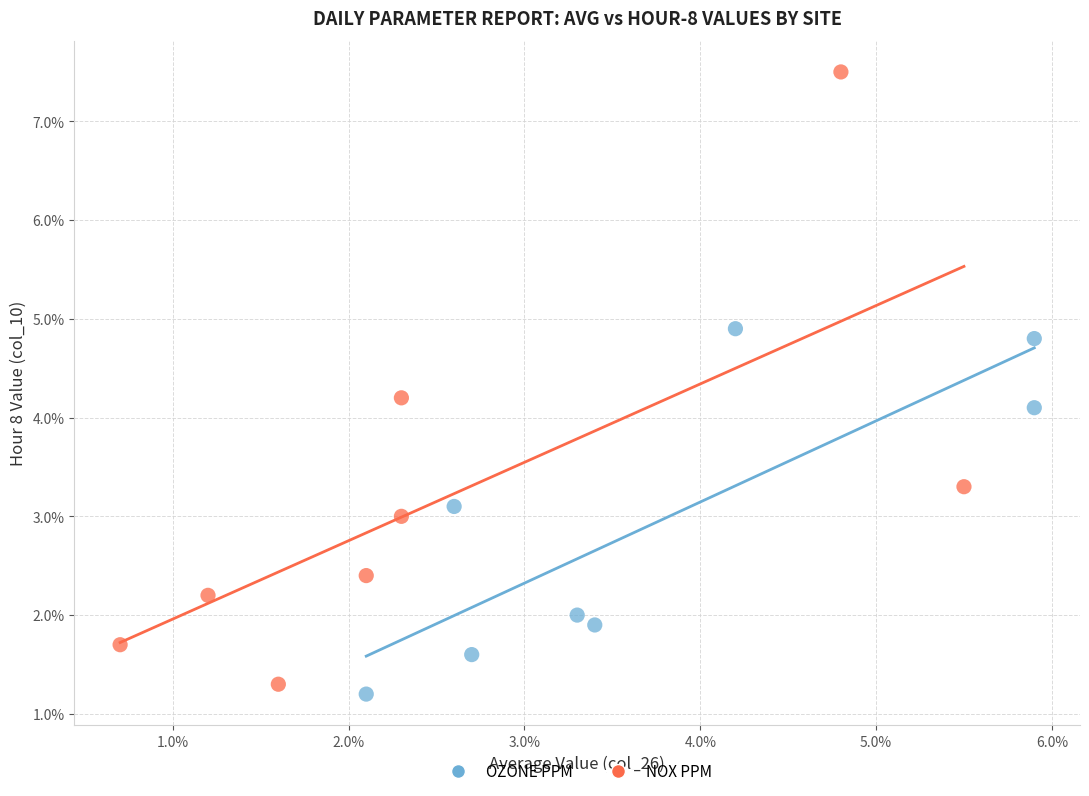

Which series reaches the minimum Y coordinate?

OZONE PPM